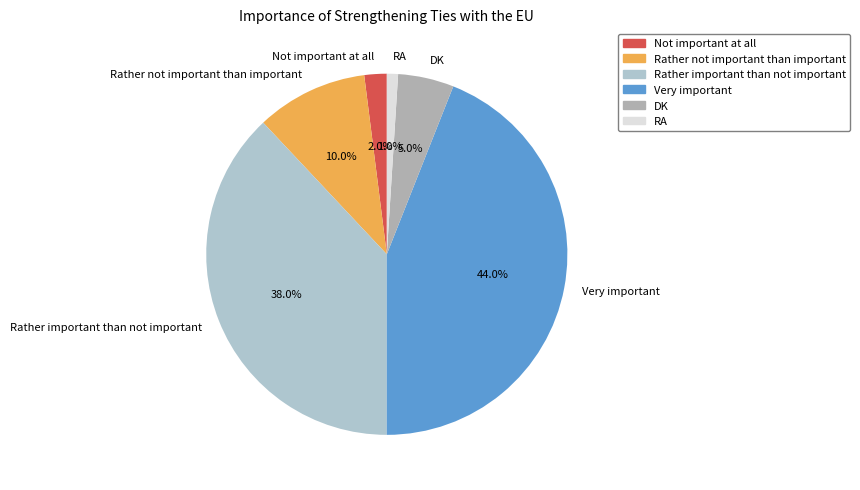

What percentage is NOT represented by Very important?

56.0%